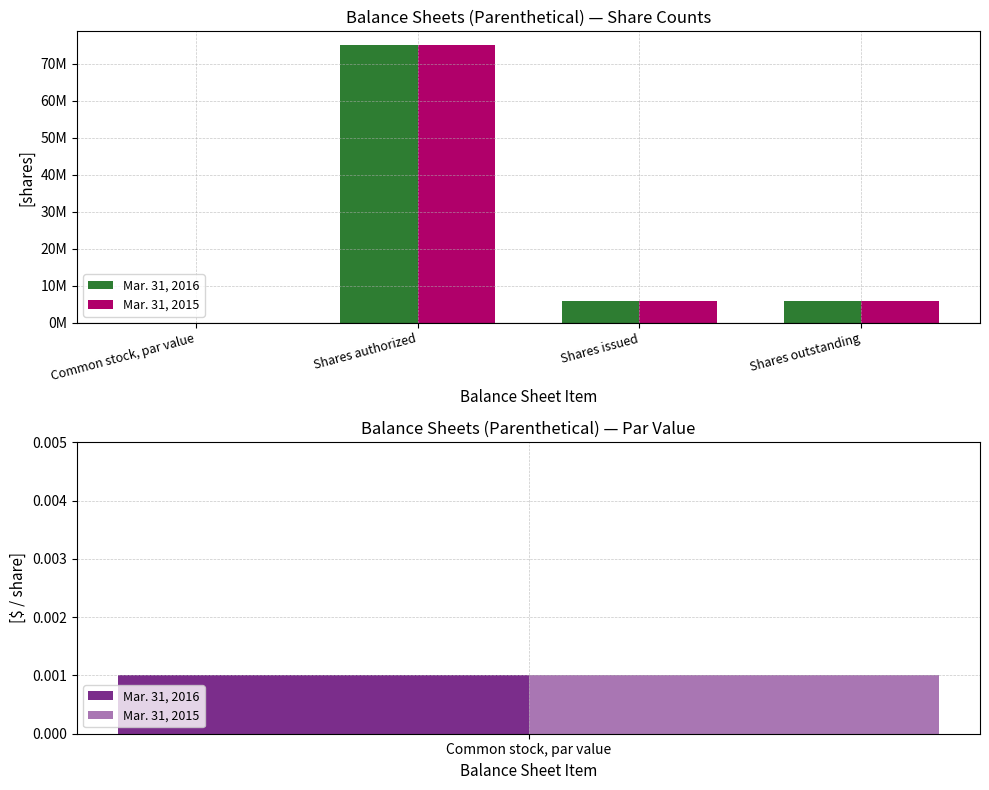

Which has a higher value, Common stock, par value or Shares issued?

Shares issued